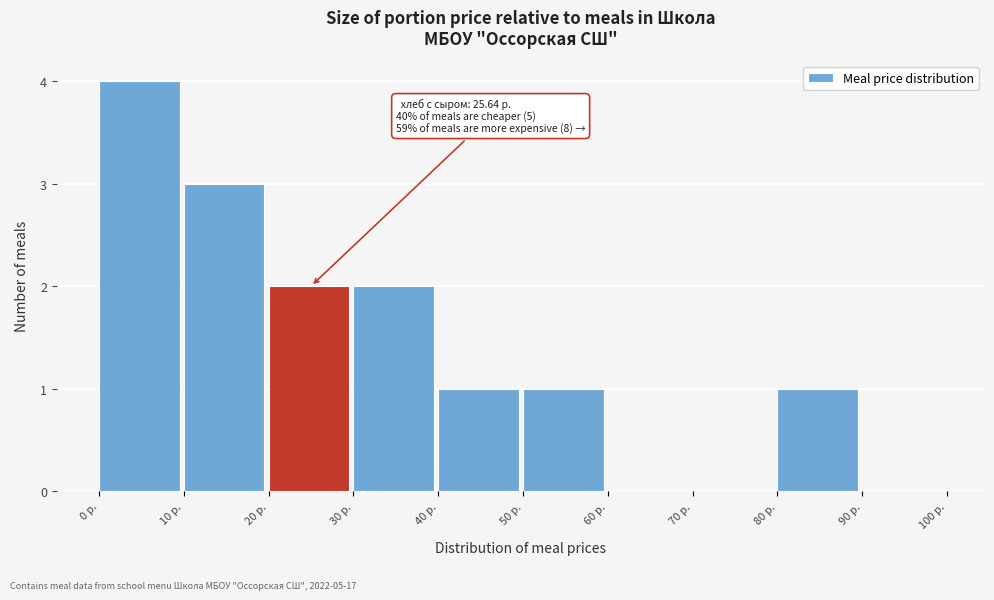

Which range on the x-axis has the tallest bar?

0 to 10